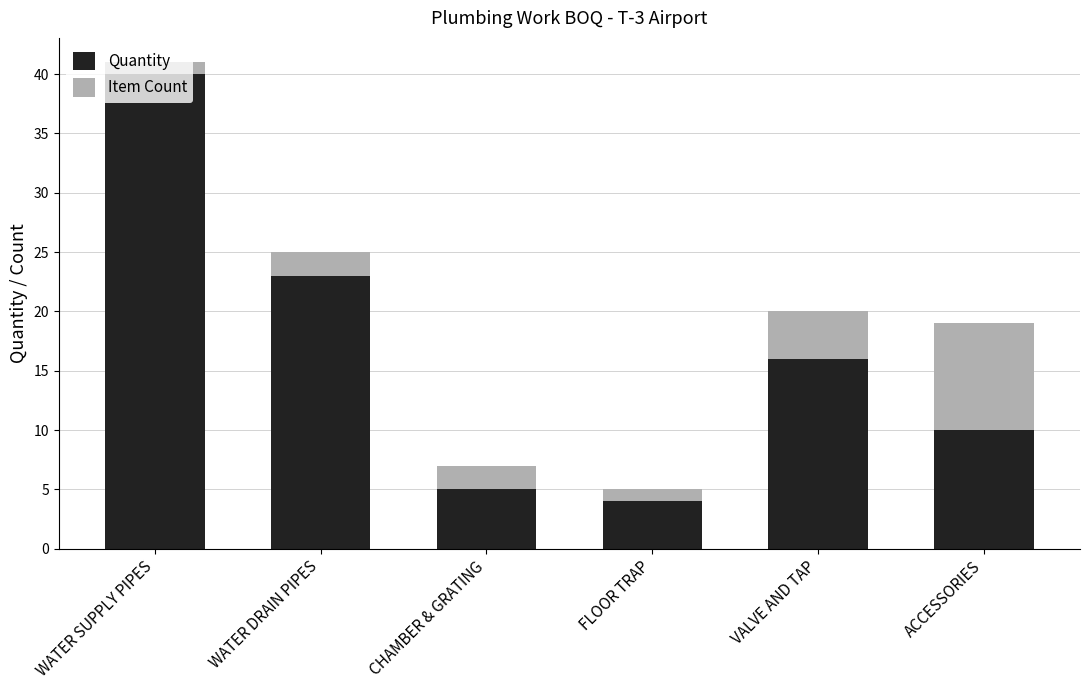

What is the maximum value for Quantity?

40